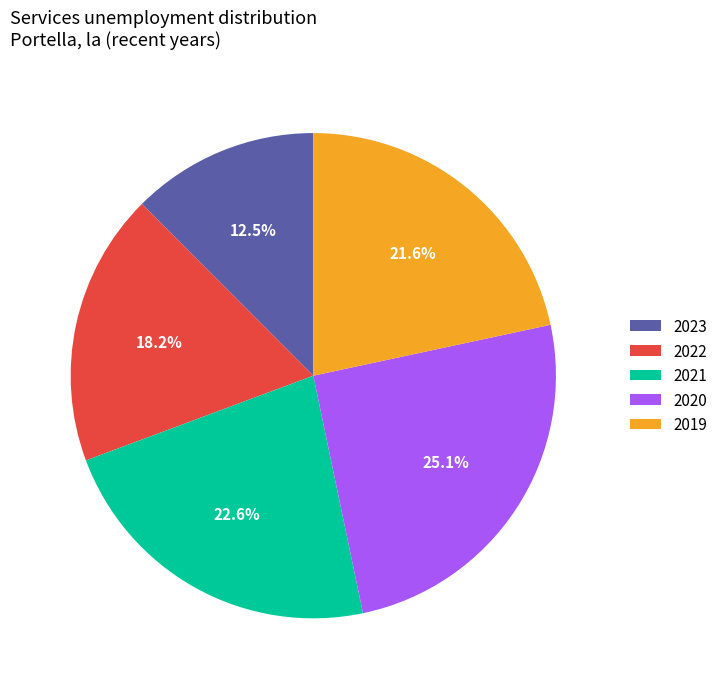

Does 2019 represent more than half of the total?

No